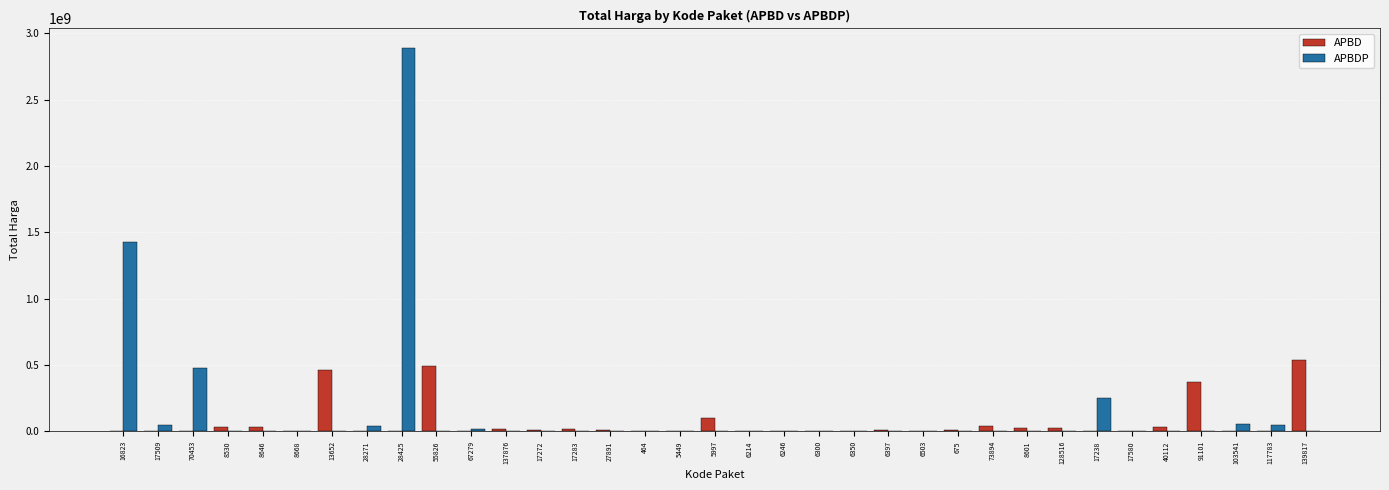

What is the sum of all APBD values?

2252108345